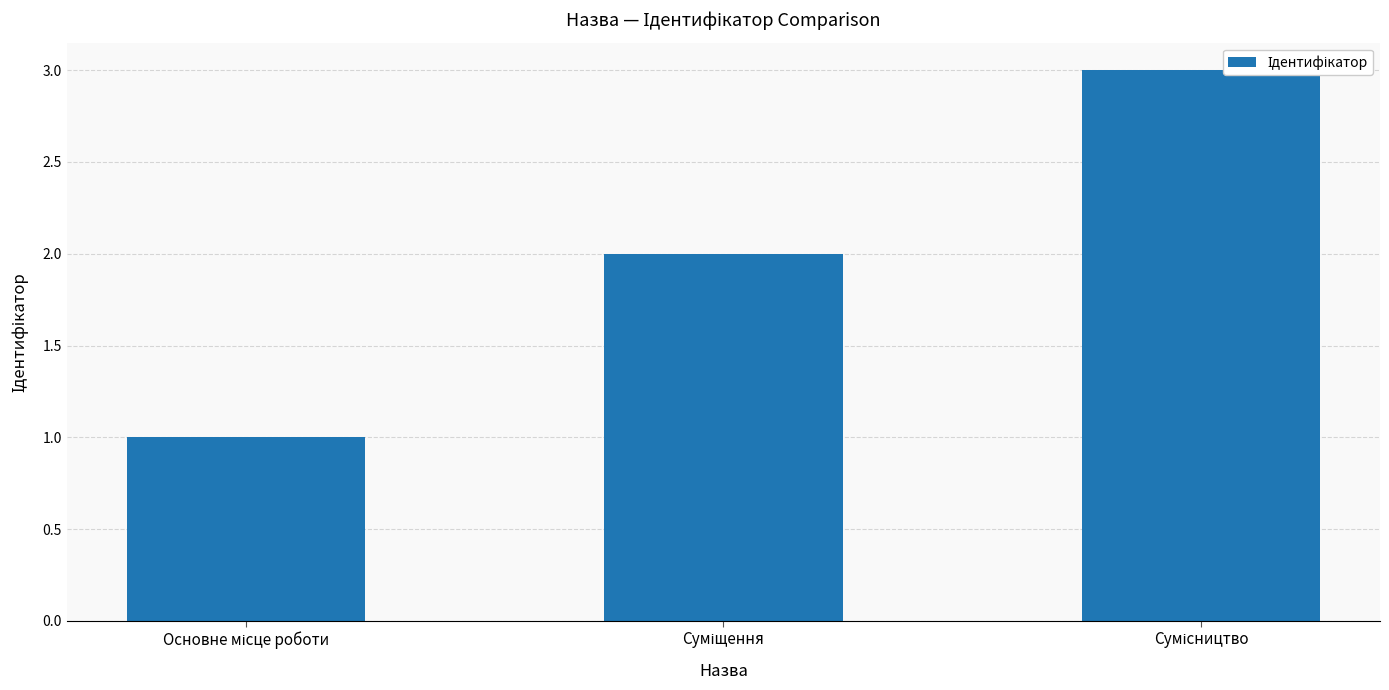

What is the sum of all values?

6